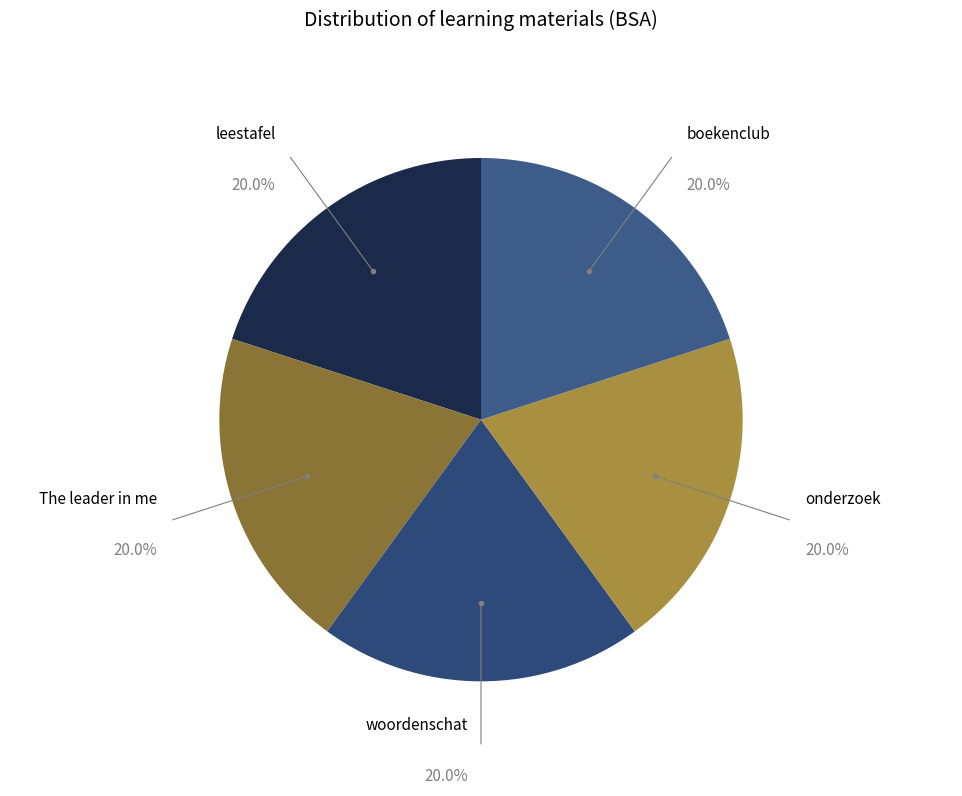

How many segments does this pie chart have?

5